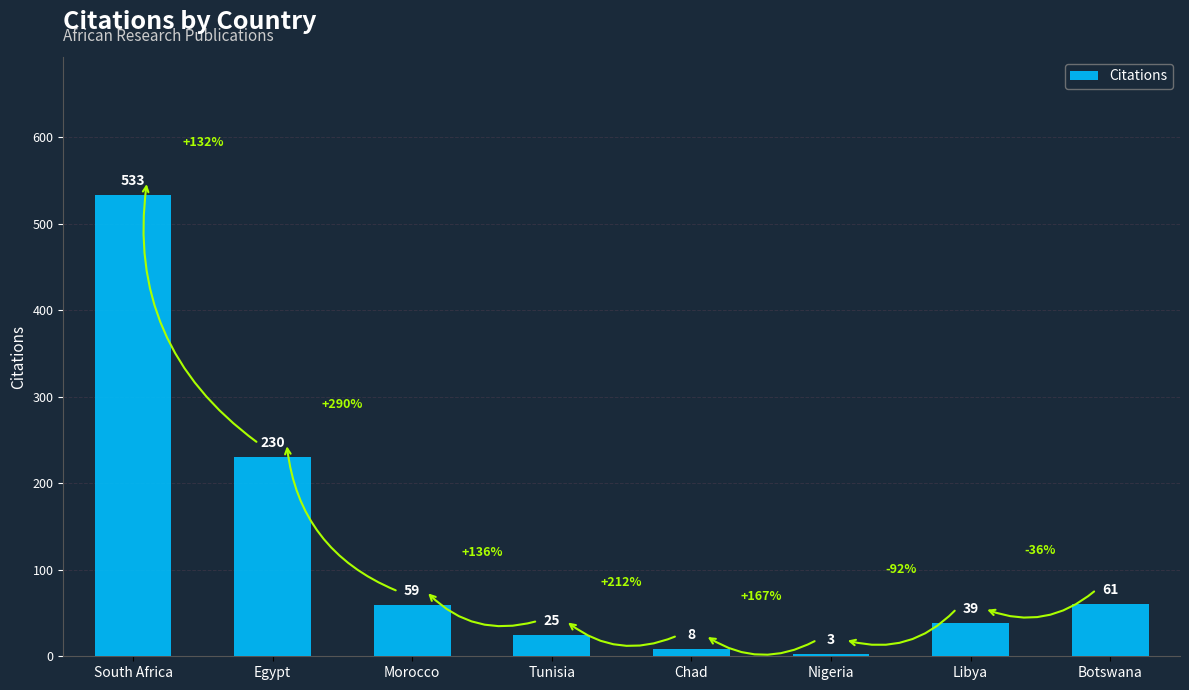

List the labels in order of value, smallest first.

Nigeria, Chad, Tunisia, Libya, Morocco, Botswana, Egypt, South Africa